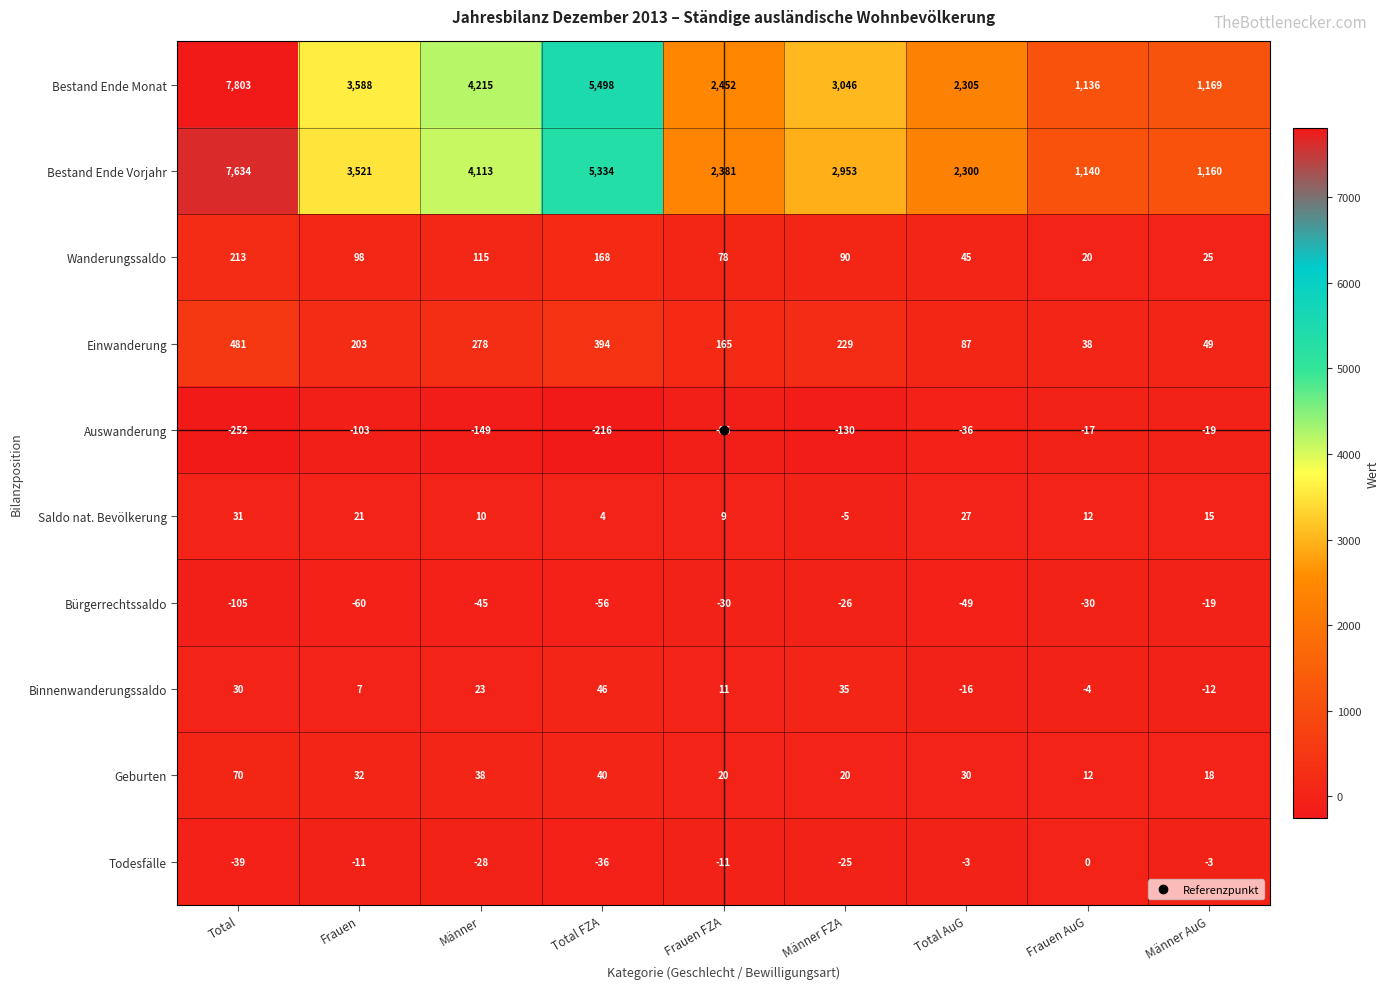

Is the value of Auswanderung at Frauen FZA greater than the value of Wanderungssaldo at Frauen AuG?

No